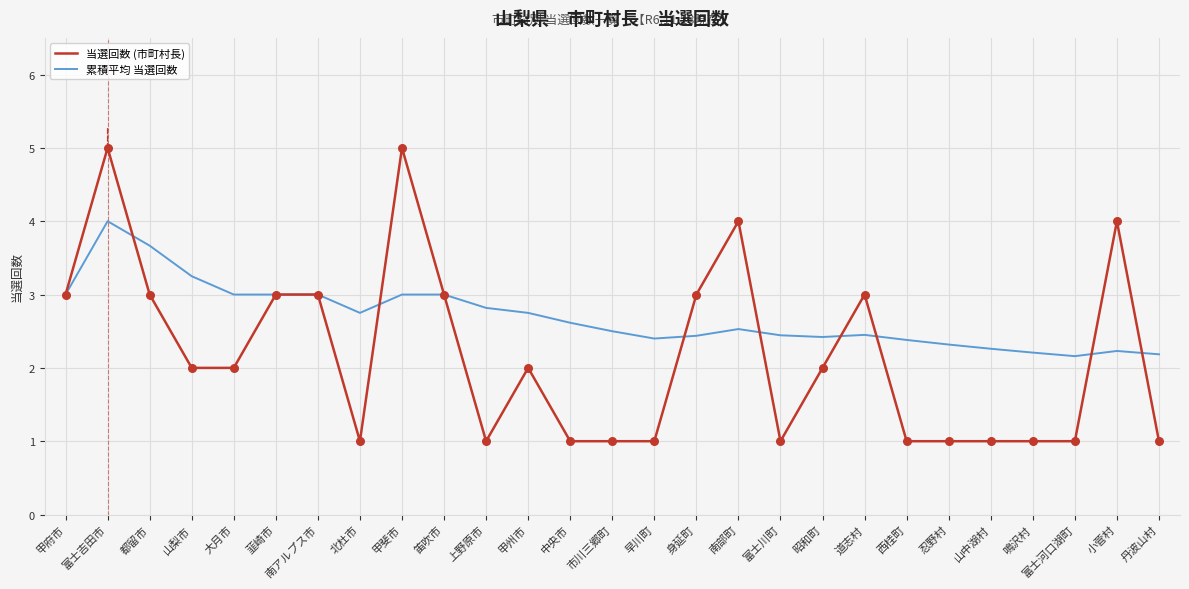

Which series has the widest spread of values?

当選回数 (市町村長)